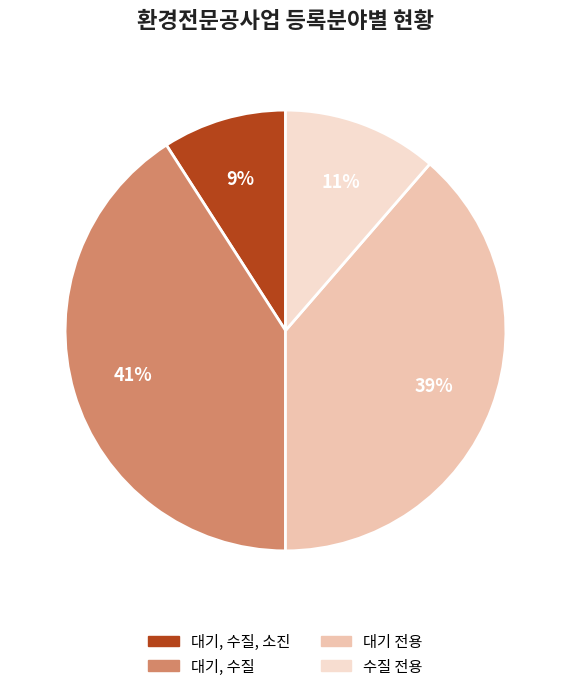

Between 수질 전용 and 대기 전용, which is larger?

대기 전용